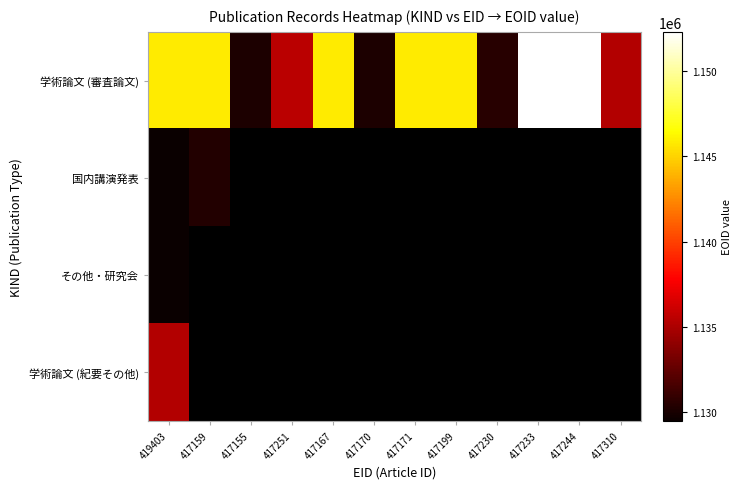

Reading left to right, list all the values displayed in this chart.

学術論文 (審査論文): 419403=1145807	417159=1145806	417155=1130164	417251=1135478	417167=1145804	417170=1130156	417171=1145805	417199=1145803	417230=1130493	417233=1152236	417244=1152304	417310=1135215
国内講演発表: 419403=1129482	417159=1130367	417155=0	417251=0	417167=0	417170=0	417171=0	417199=0	417230=0	417233=0	417244=0	417310=0
その他・研究会: 419403=1129485	417159=0	417155=0	417251=0	417167=0	417170=0	417171=0	417199=0	417230=0	417233=0	417244=0	417310=0
学術論文 (紀要その他): 419403=1135215	417159=0	417155=0	417251=0	417167=0	417170=0	417171=0	417199=0	417230=0	417233=0	417244=0	417310=0